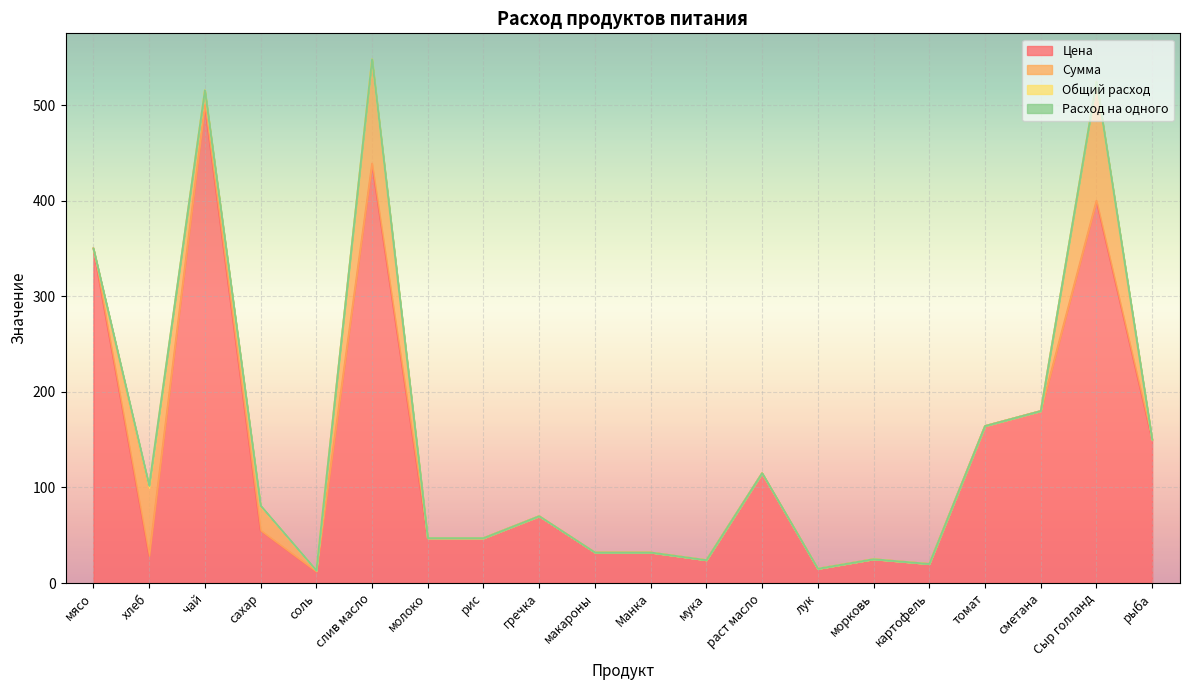

How many interior local peaks does the Цена series have?

6